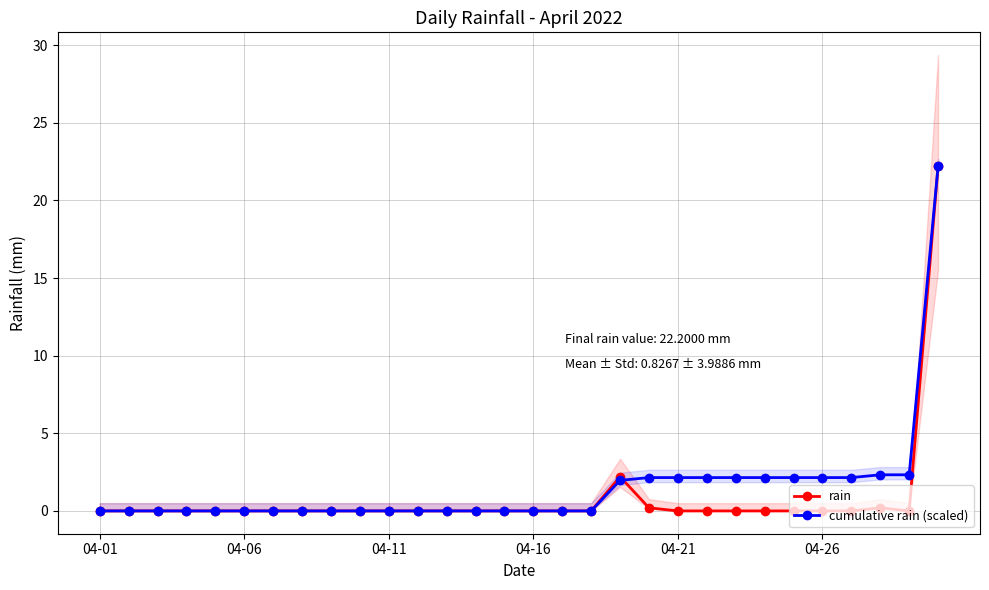

Rank the series at 28 from highest to lowest value.

cumulative rain (scaled), rain